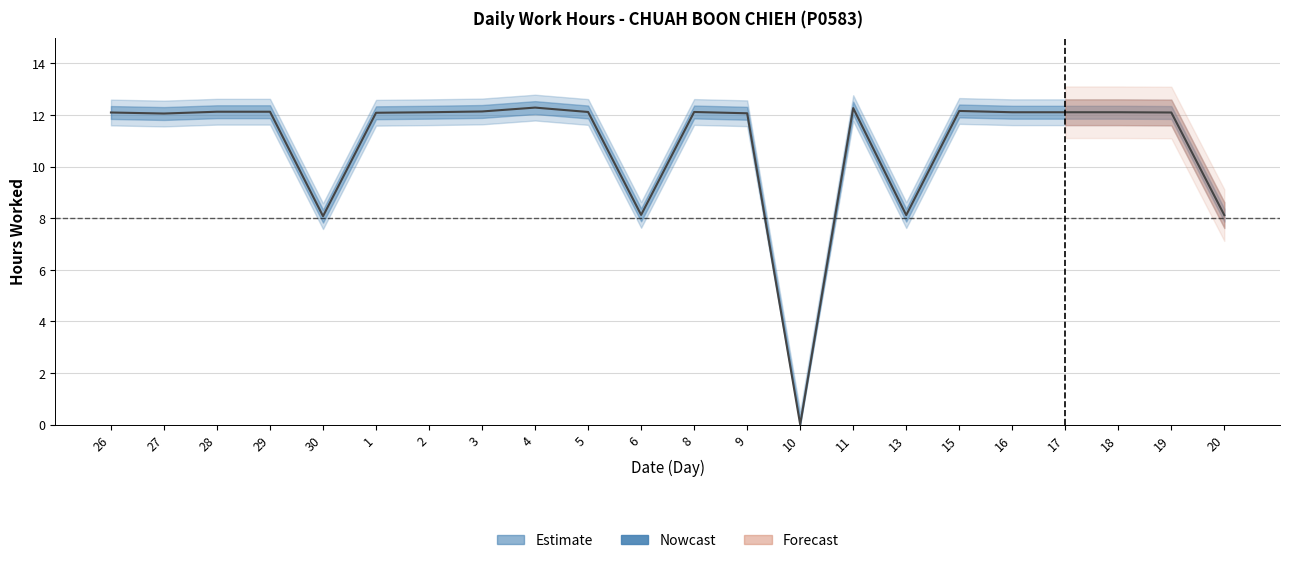

Which label corresponds to the smallest value in the chart?

10